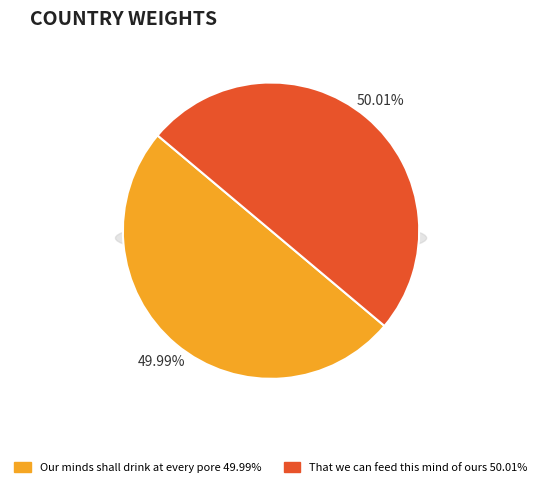

The That we can feed this mind of ours slice represents 50% of the pie. True or false?

True